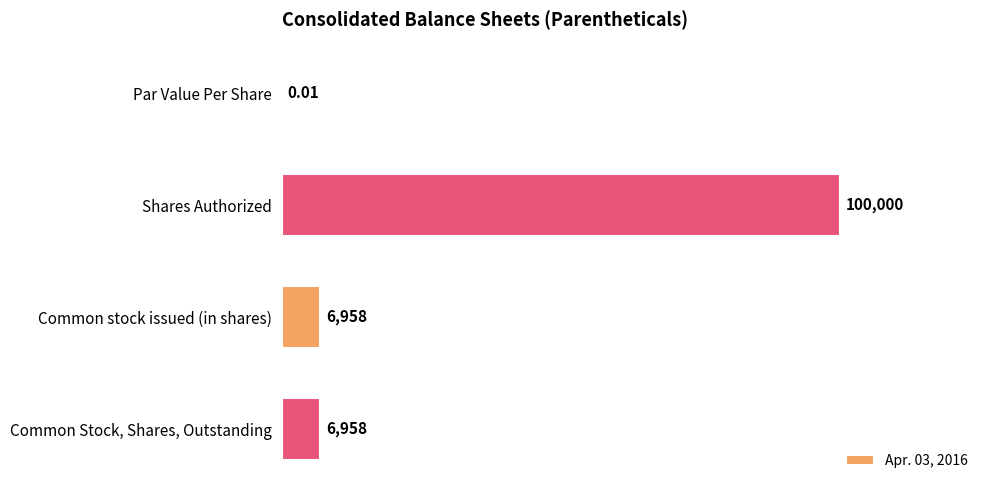

At which category does the chart reach its peak across all series?

Shares Authorized